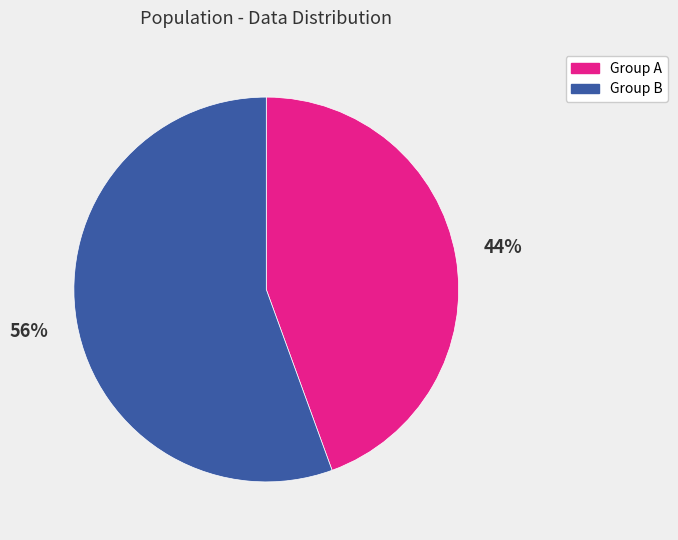

Count the number of slices in the pie.

2